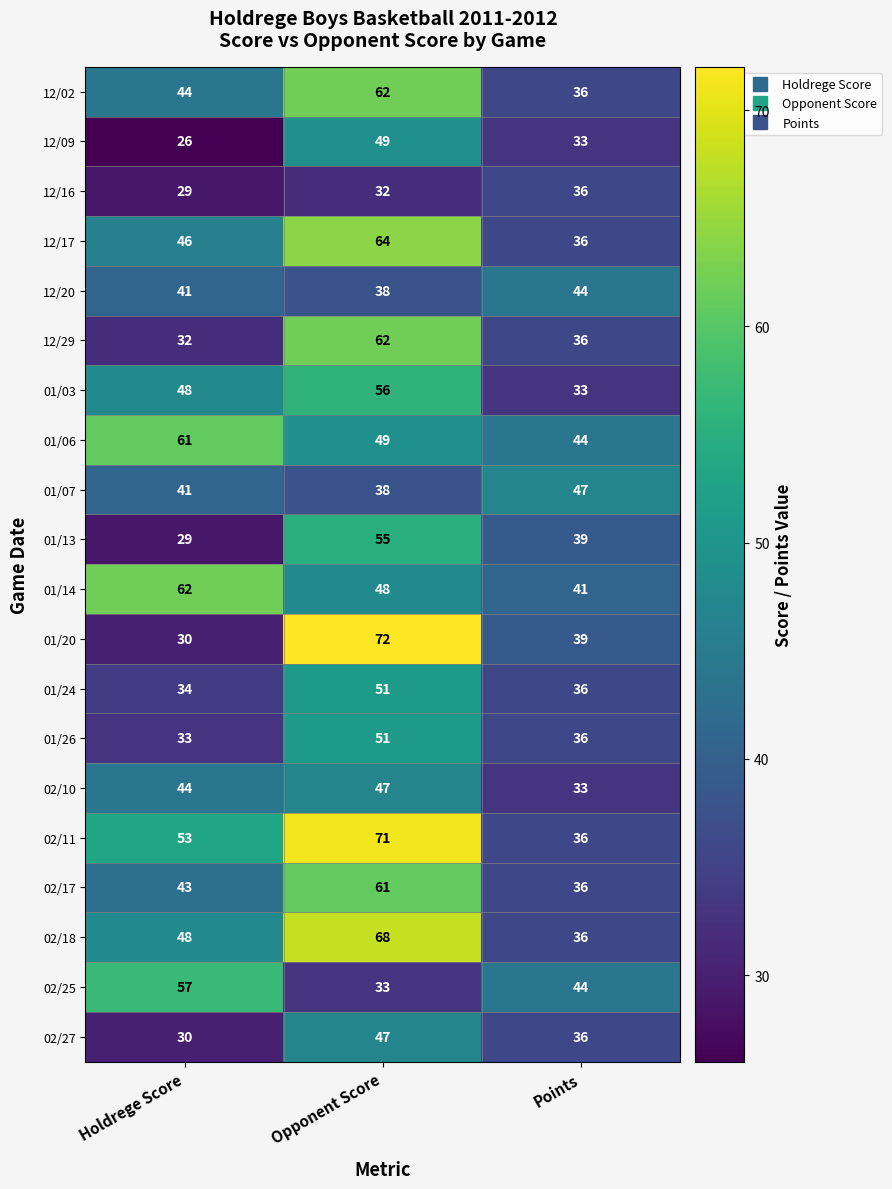

Which series has the largest total across all categories?

02/11